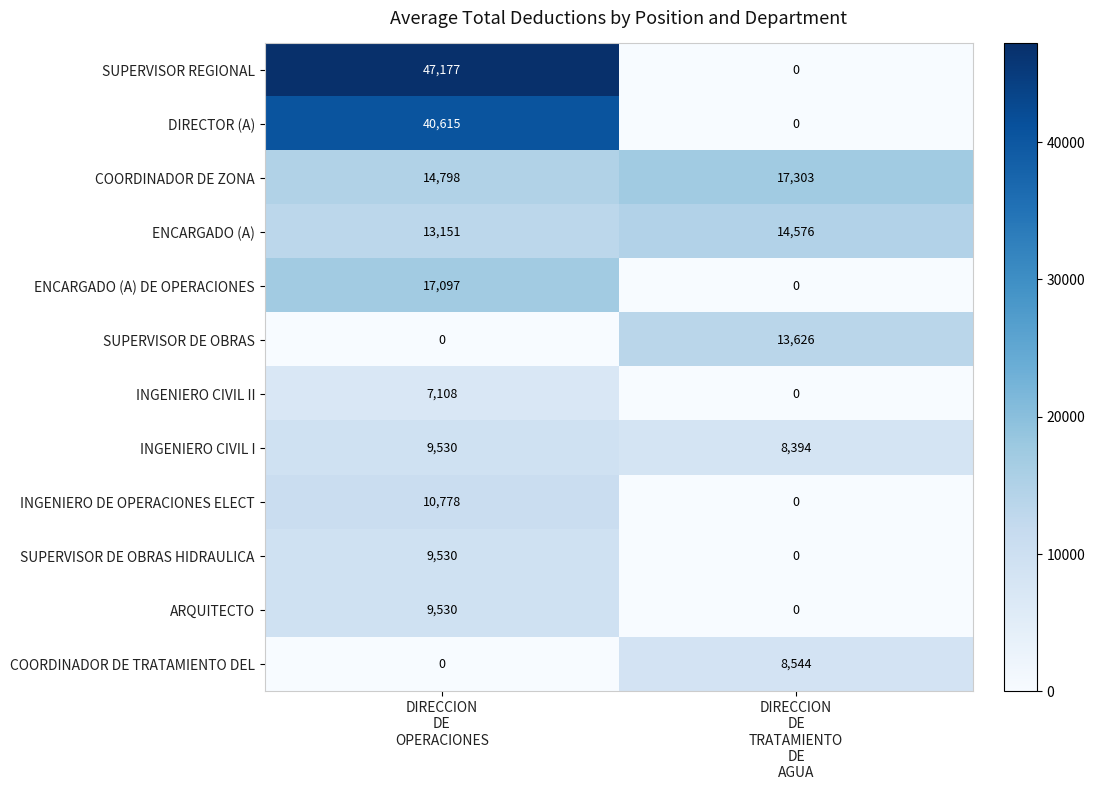

Reading left to right, transcribe all the data shown in this chart.

SUPERVISOR REGIONAL: 47177	0
DIRECTOR (A): 40615	0
COORDINADOR DE ZONA: 14798	17303
ENCARGADO (A): 13151	14576
ENCARGADO (A) DE OPERACIONES: 17097	0
SUPERVISOR DE OBRAS: 0	13626
INGENIERO CIVIL II: 7108	0
INGENIERO CIVIL I: 9530	8394
INGENIERO DE OPERACIONES ELECT: 10778	0
SUPERVISOR DE OBRAS HIDRAULICA: 9530	0
ARQUITECTO: 9530	0
COORDINADOR DE TRATAMIENTO DEL: 0	8544